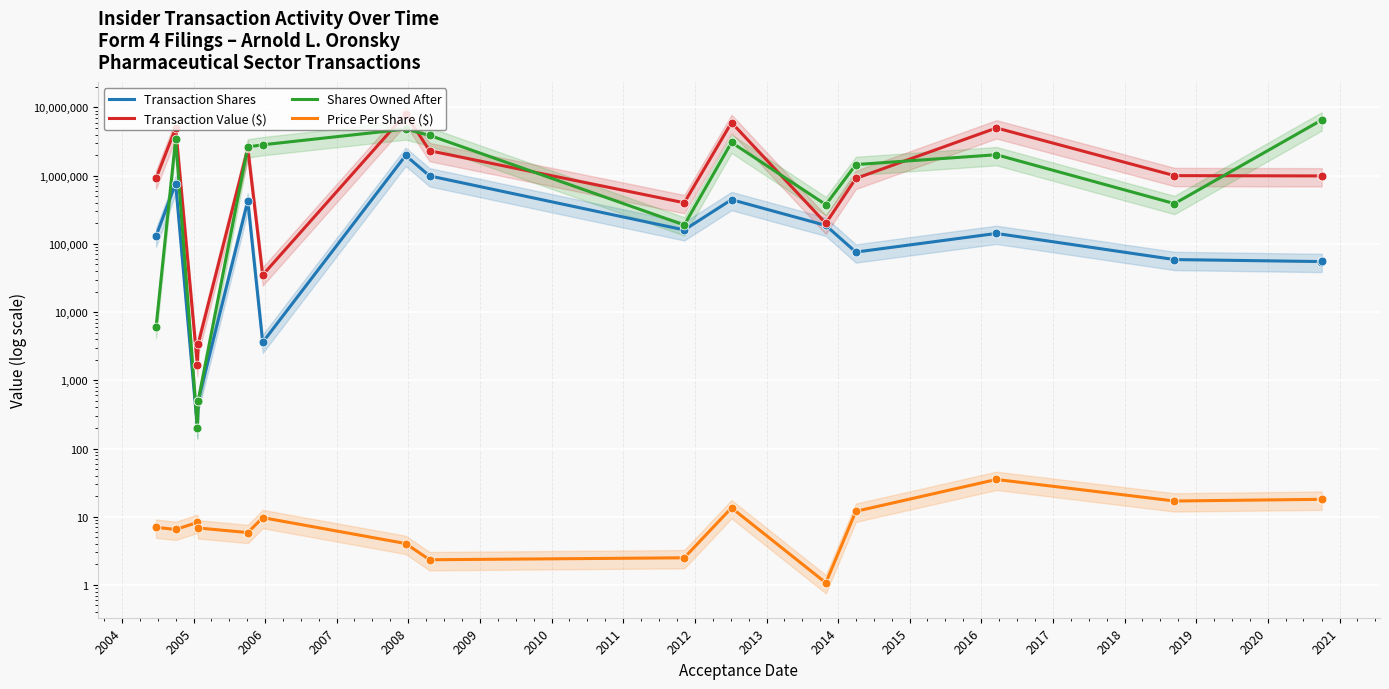

Which series contains the highest Y value?

Transaction Value ($)